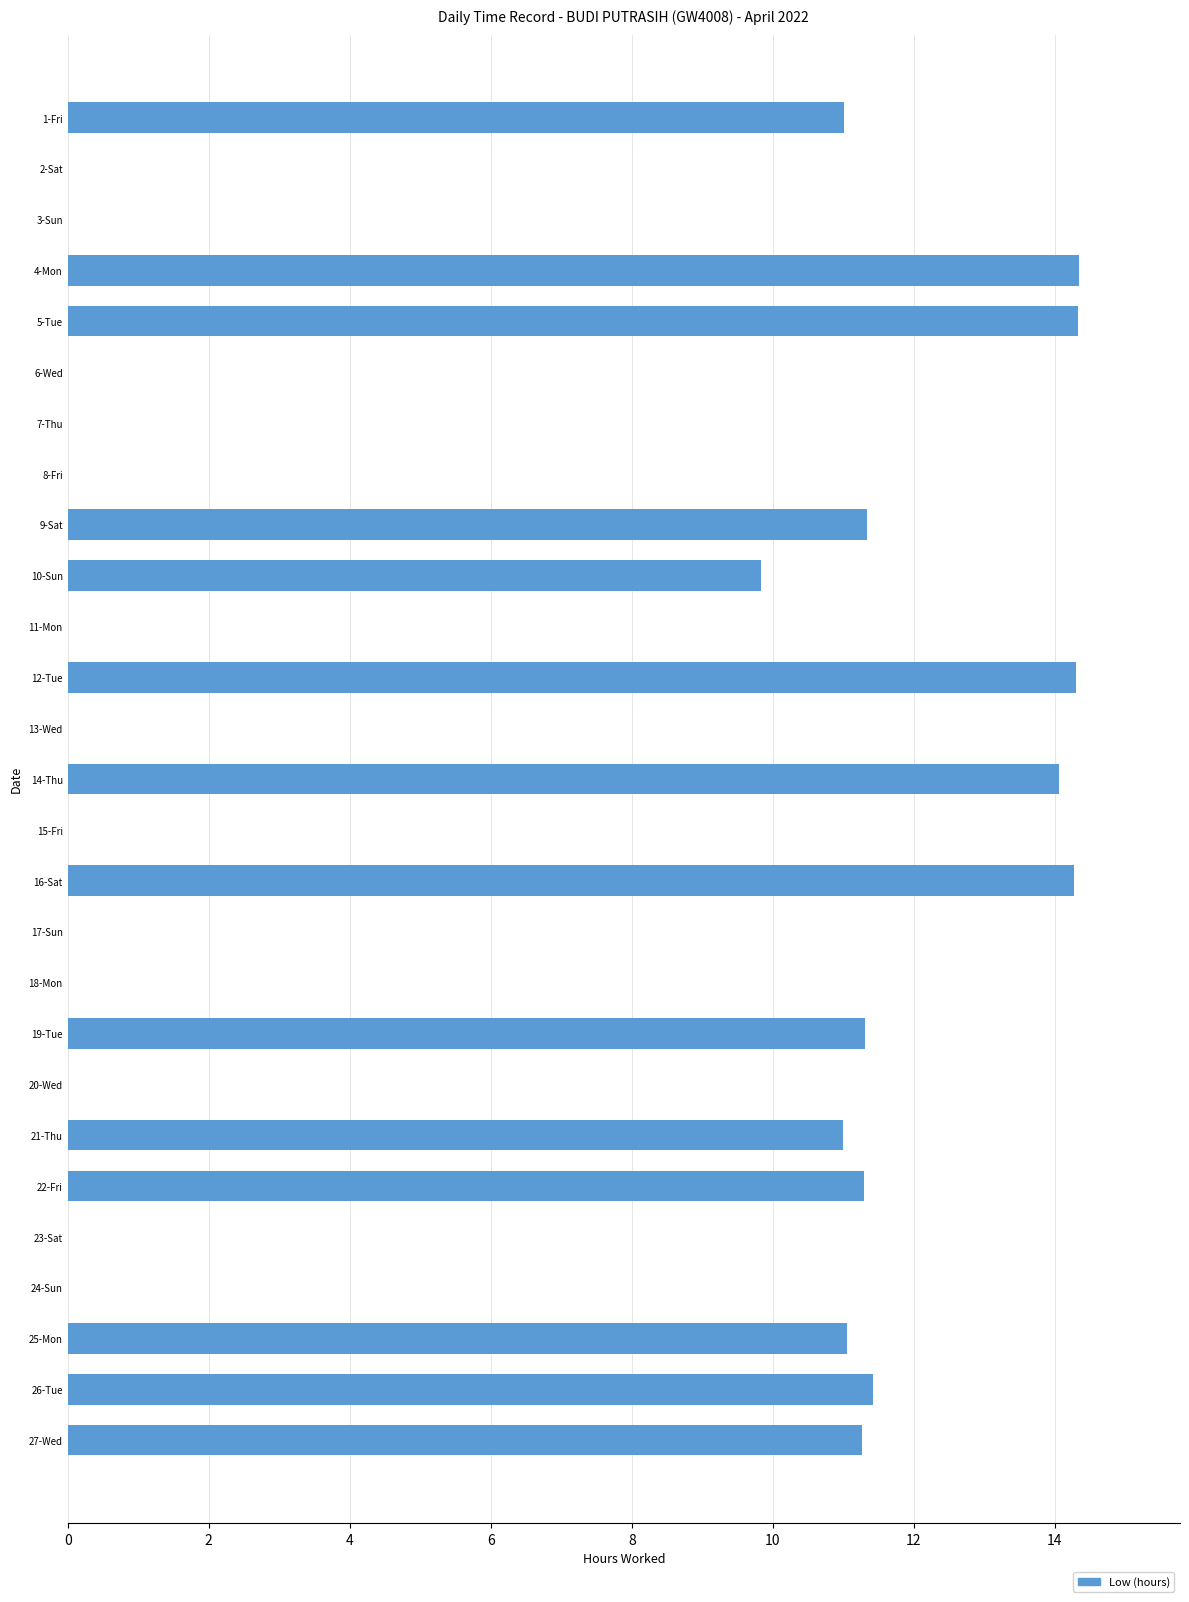

What is the greatest value displayed?

14.3